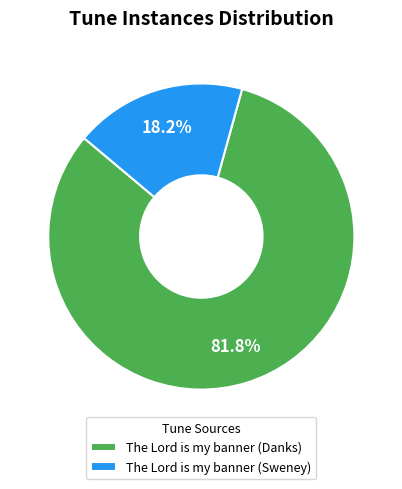

To the nearest percent, what is the combined percentage of The Lord is my banner (Sweney) and The Lord is my banner (Danks)?

100%